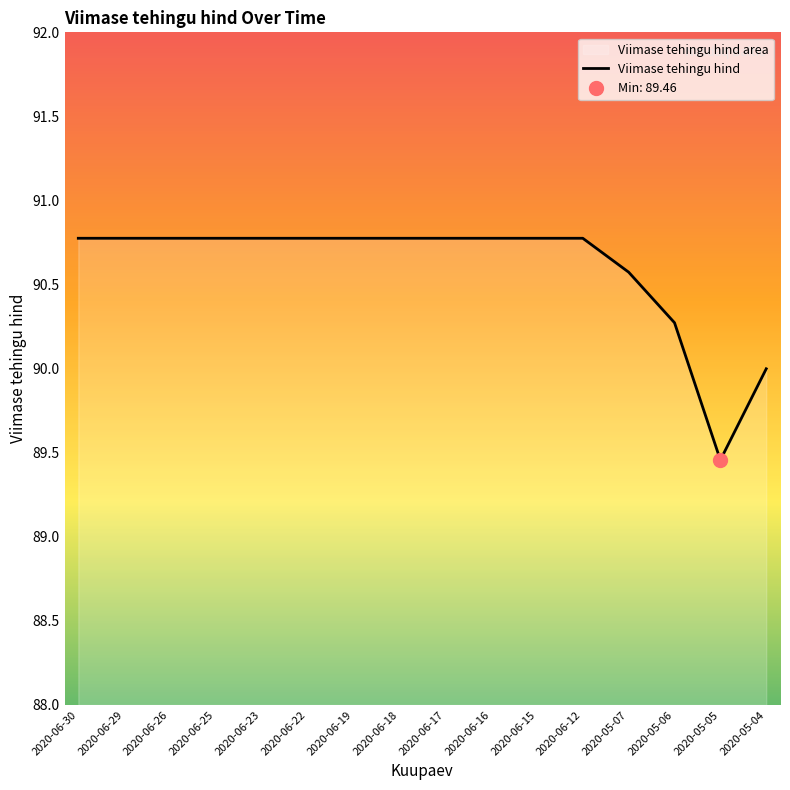

Which category has the highest value across all series?

2020-06-30